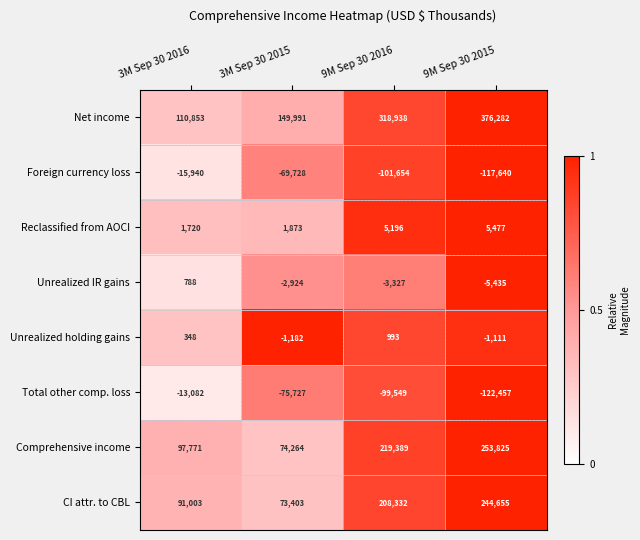

At which label does Total other comp. loss reach its peak?

3M Sep 30 2016